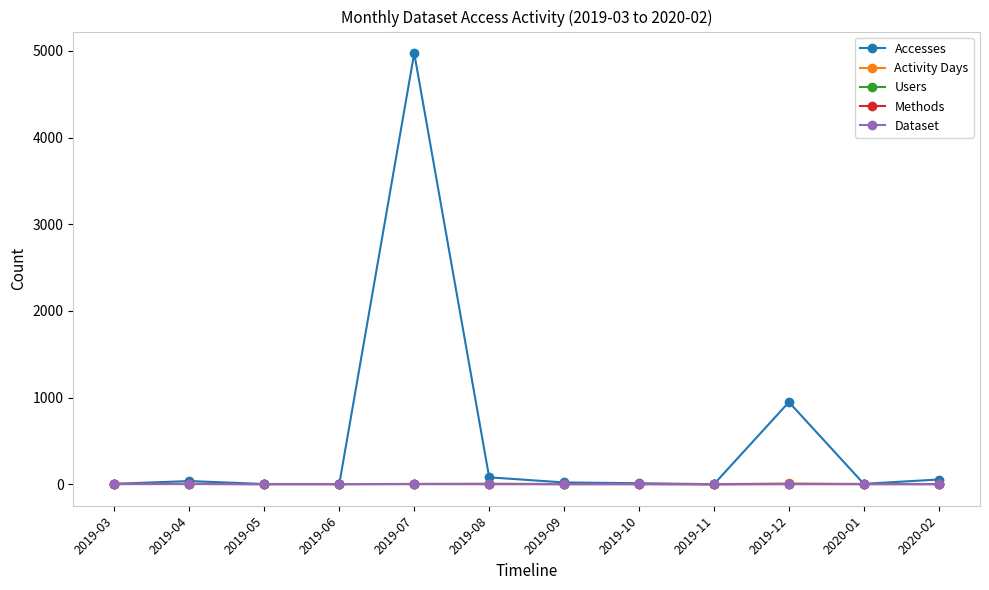

How many lines are shown in the chart?

5